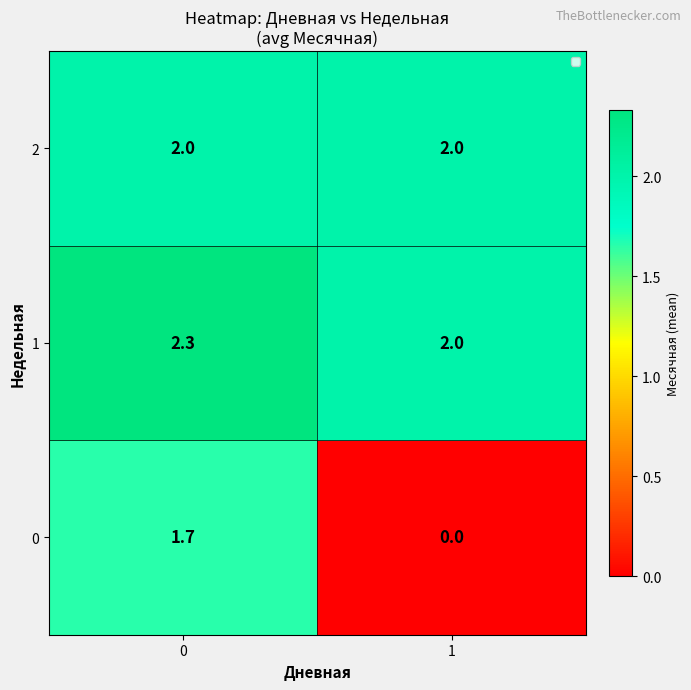

What value does the 1 series have at 1?

2.0